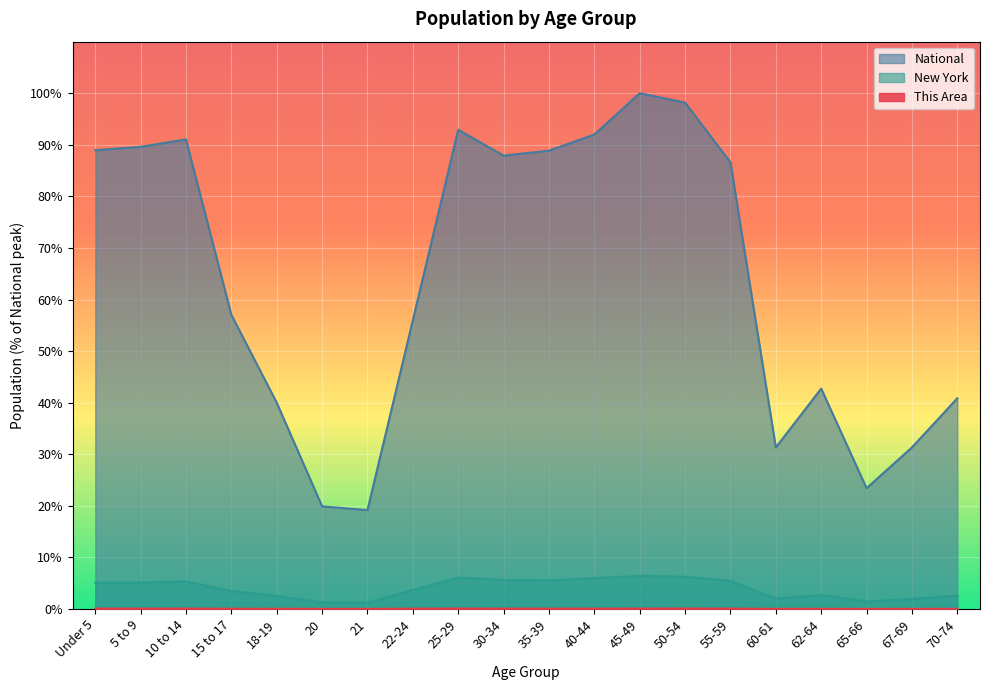

List the series in order of their peak value, highest first.

National, New York, This Area